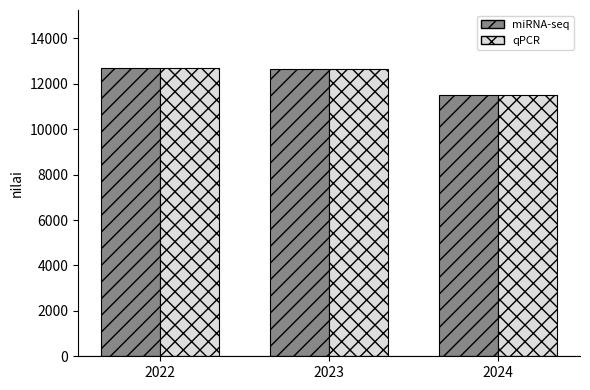

At which category does the chart reach its minimum across all series?

2024